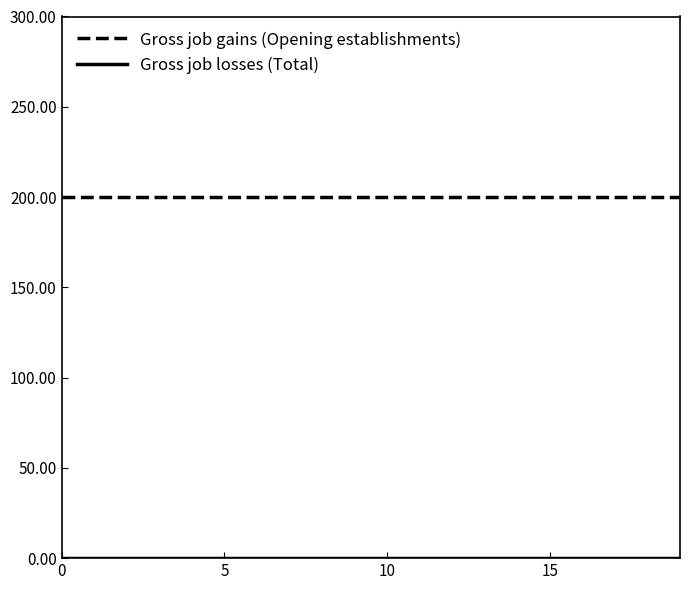

What is the highest value of the Gross job gains (Opening establishments) series?

200